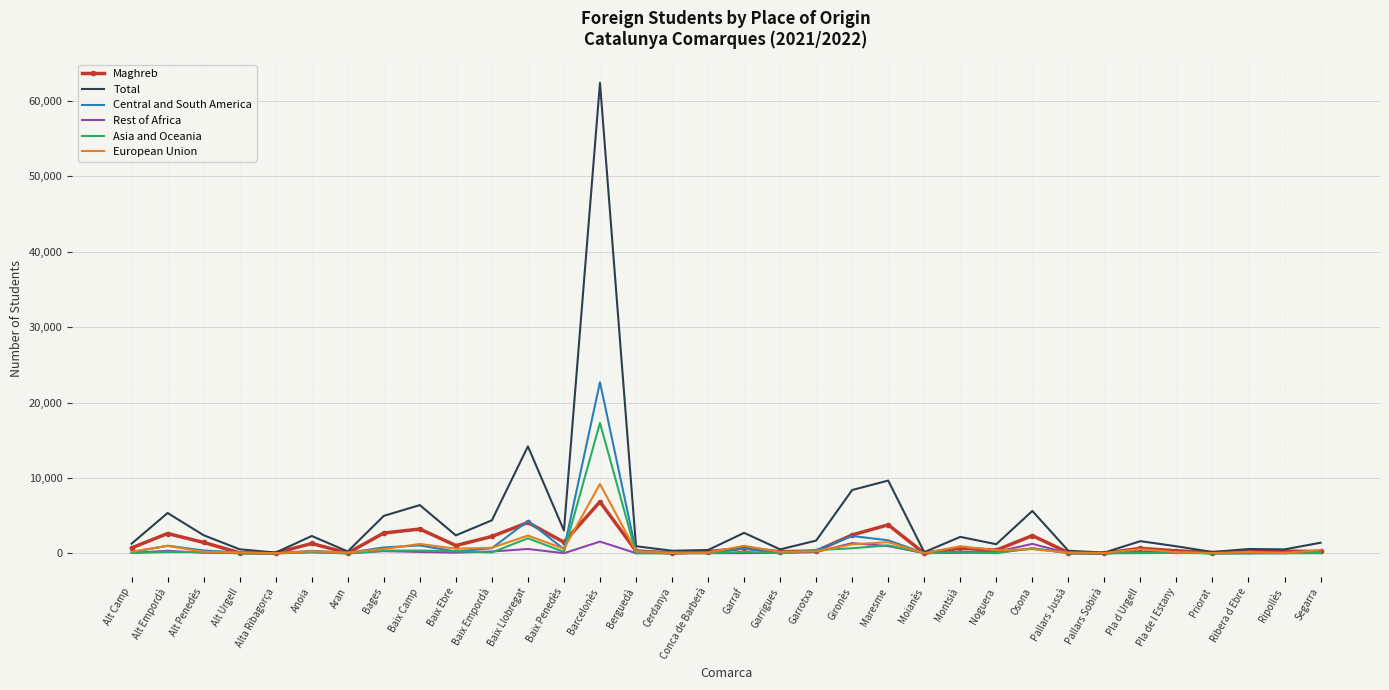

What are all the series names shown in the legend?

Maghreb, Total, Central and South America, Rest of Africa, Asia and Oceania, European Union